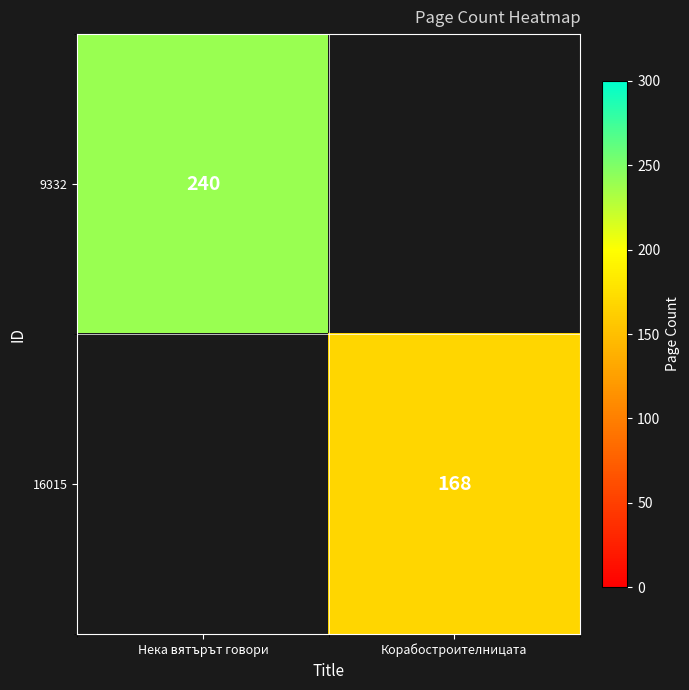

The value of 9332 at Нека вятърът говори is 156. True or false?

False